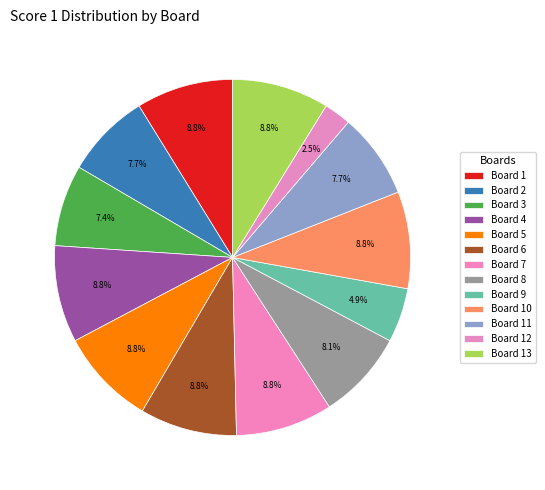

Is it true that Board 7 is 16% of the pie?

False